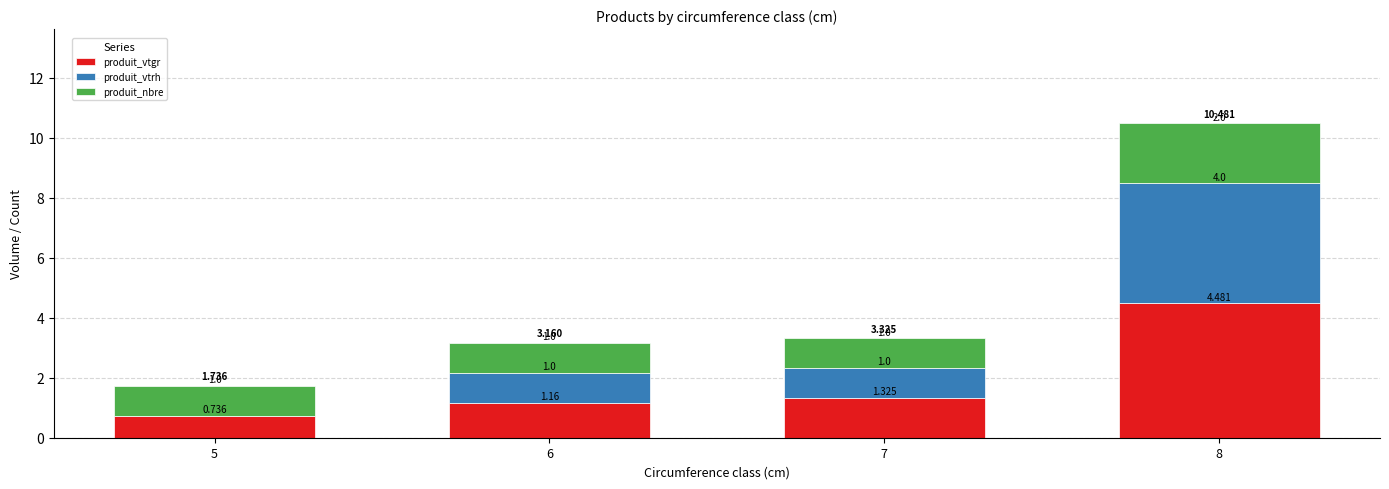

Are the bars horizontal?

No